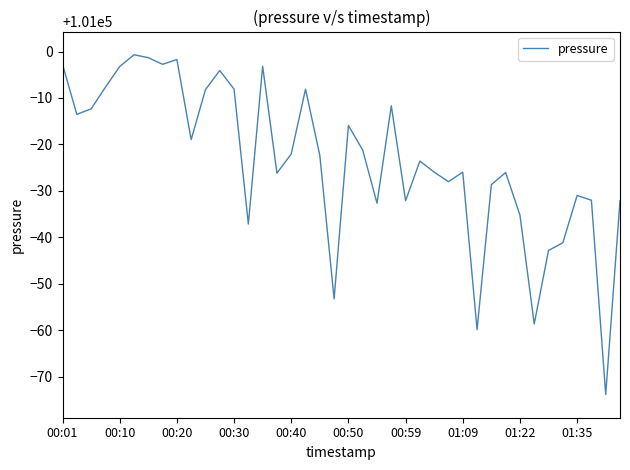

What is the minimum value shown in the chart?

100926.1